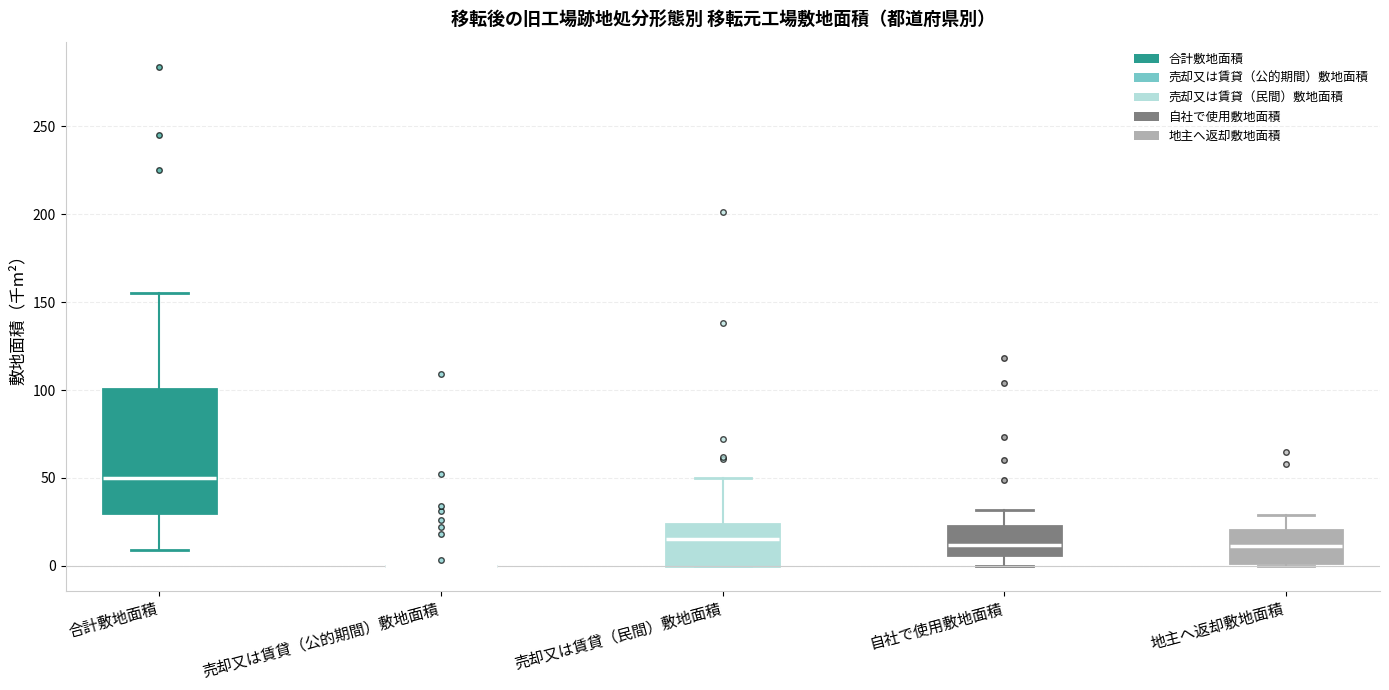

Reading left to right, read every box against the y-axis: the position of its median line, the range the box covers, and the ends of its whiskers. The values are not printed on the chart, so give them approximately, as read against the axis.

合計敷地面積: median 50, box 30 to 100, whiskers 10 to 155
売却又は賃貸（公的期間）敷地面積: box collapsed to a line at 0, whiskers 0 to 0
売却又は賃貸（民間）敷地面積: median 15, box 0 to 25, whiskers 0 to 50
自社で使用敷地面積: median 10, box 5 to 25, whiskers 0 to 30
地主へ返却敷地面積: median 10, box 0 to 20, whiskers 0 to 30